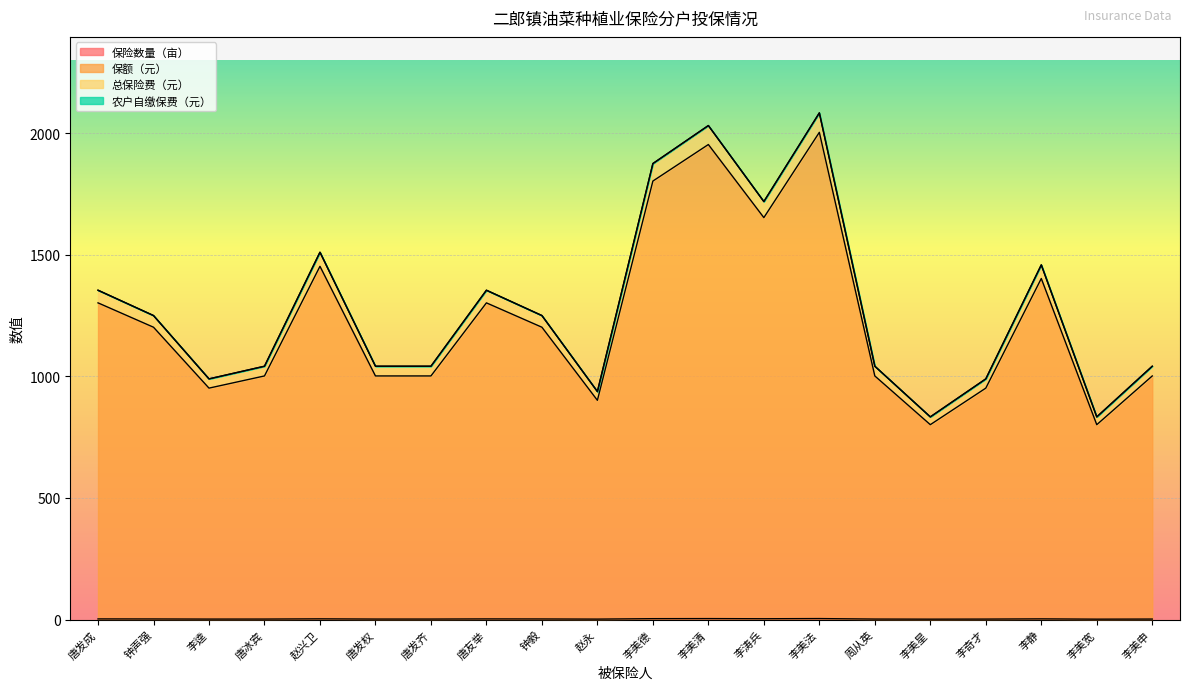

Does the chart display data point markers on the line(s)?

No